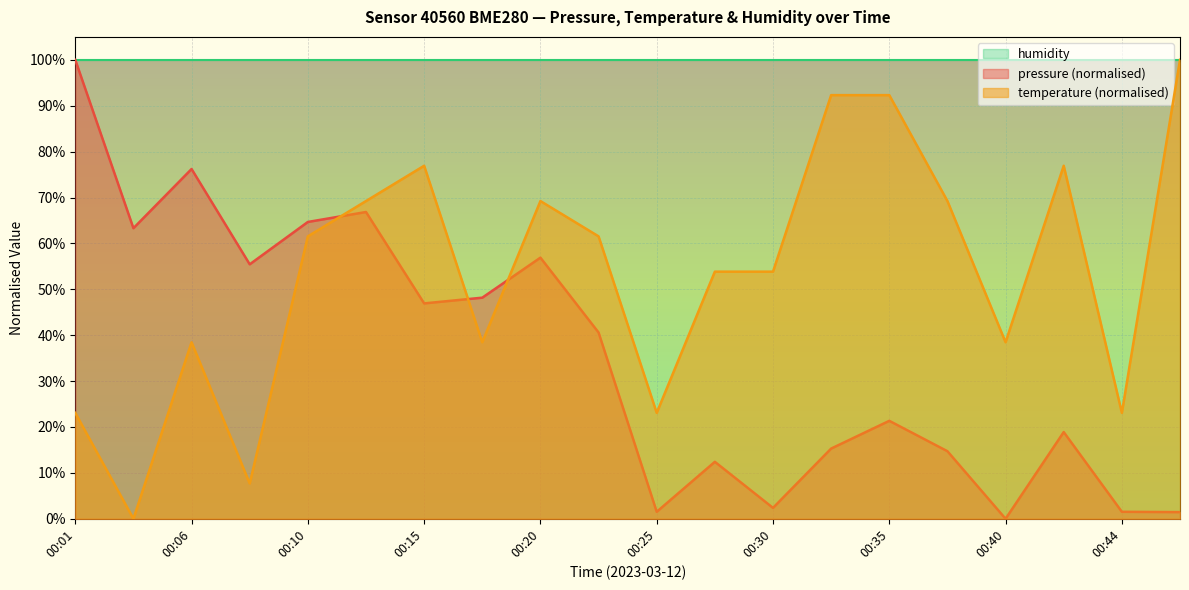

Does the chart display data point markers on the line(s)?

No